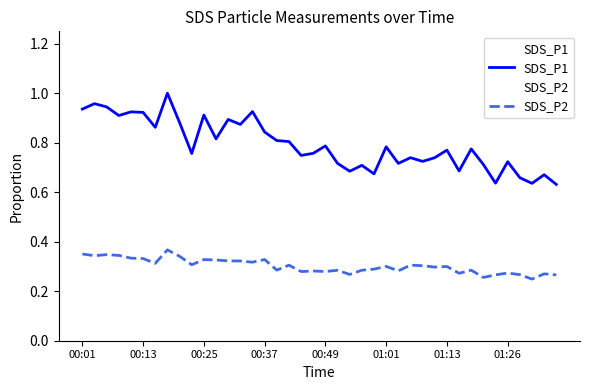

Which series has the largest range (max minus min)?

SDS_P1